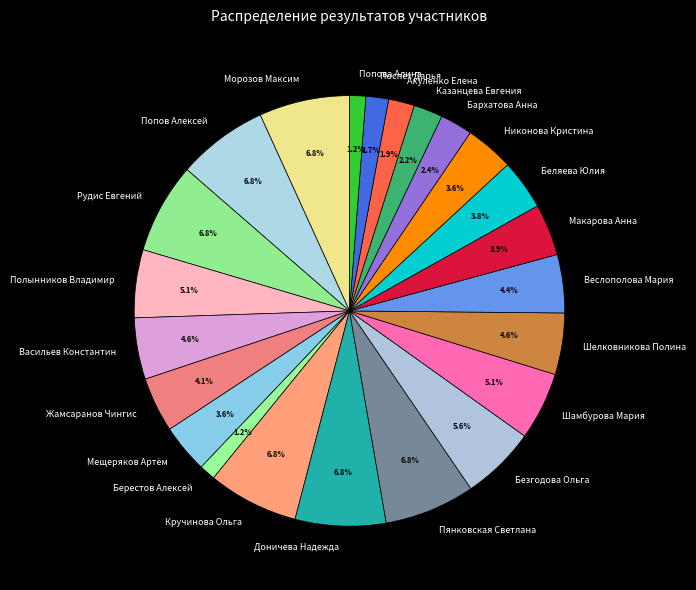

What percentage is the Бархатова Анна slice, to the nearest percent?

2%